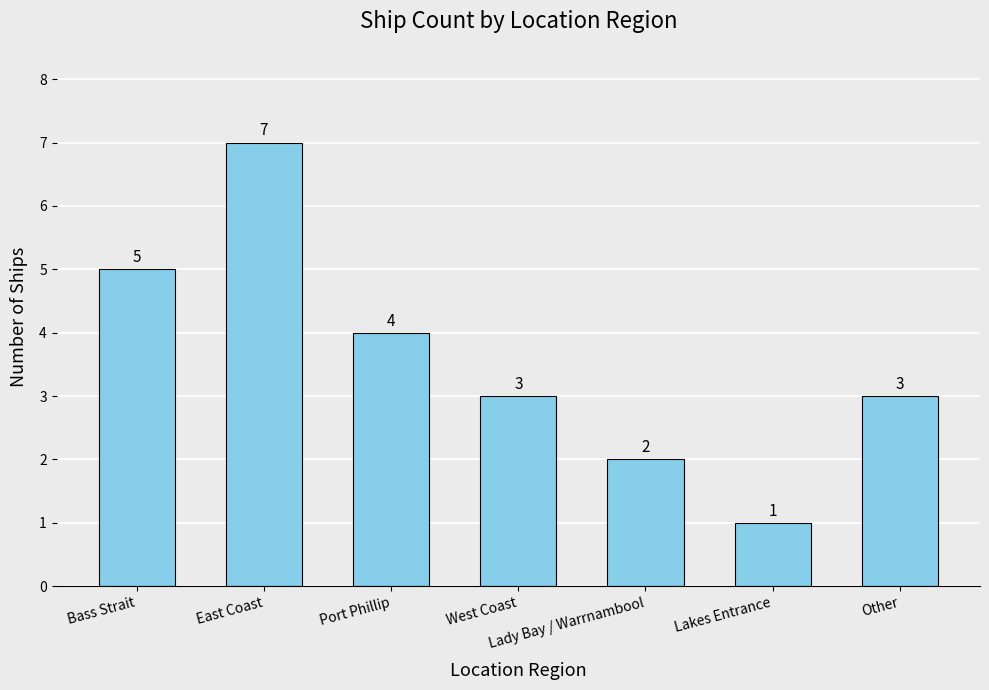

Reading right to left, list all the values displayed in this chart.

3	1	2	3	4	7	5